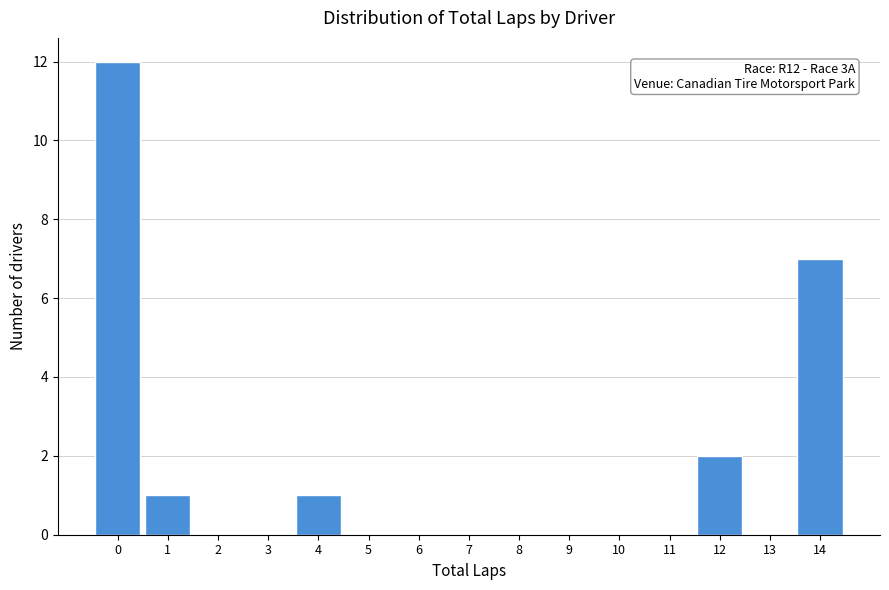

Reading left to right, what are all the values shown in this chart?

0=12	1=1	2=0	3=0	4=1	5=0	6=0	7=0	8=0	9=0	10=0	11=0	12=2	13=0	14=7